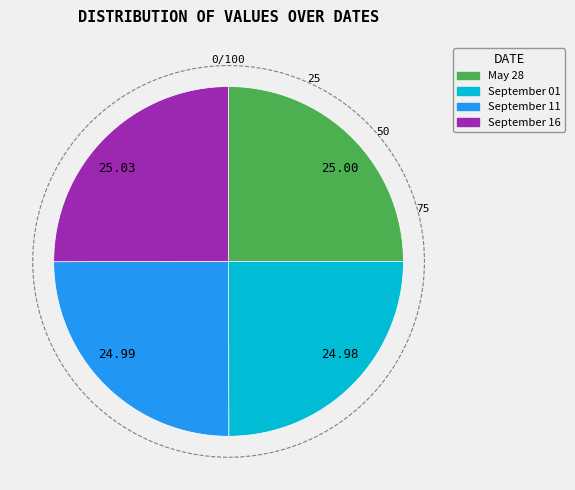

Does 25.00 account for over 50% of the chart?

No